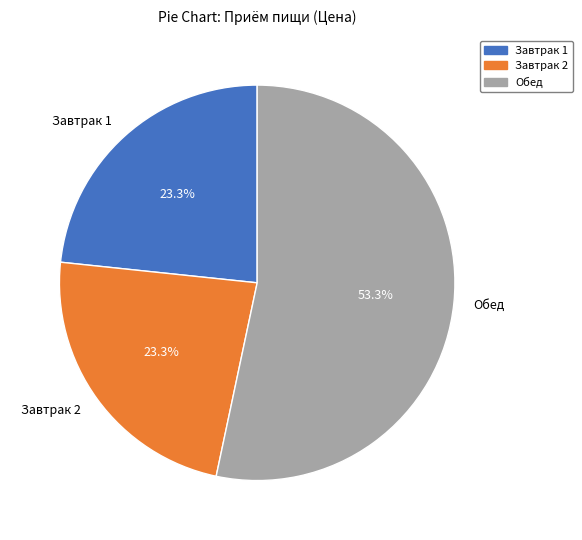

What percentage do Завтрак 1 and Обед together represent?

76.7%